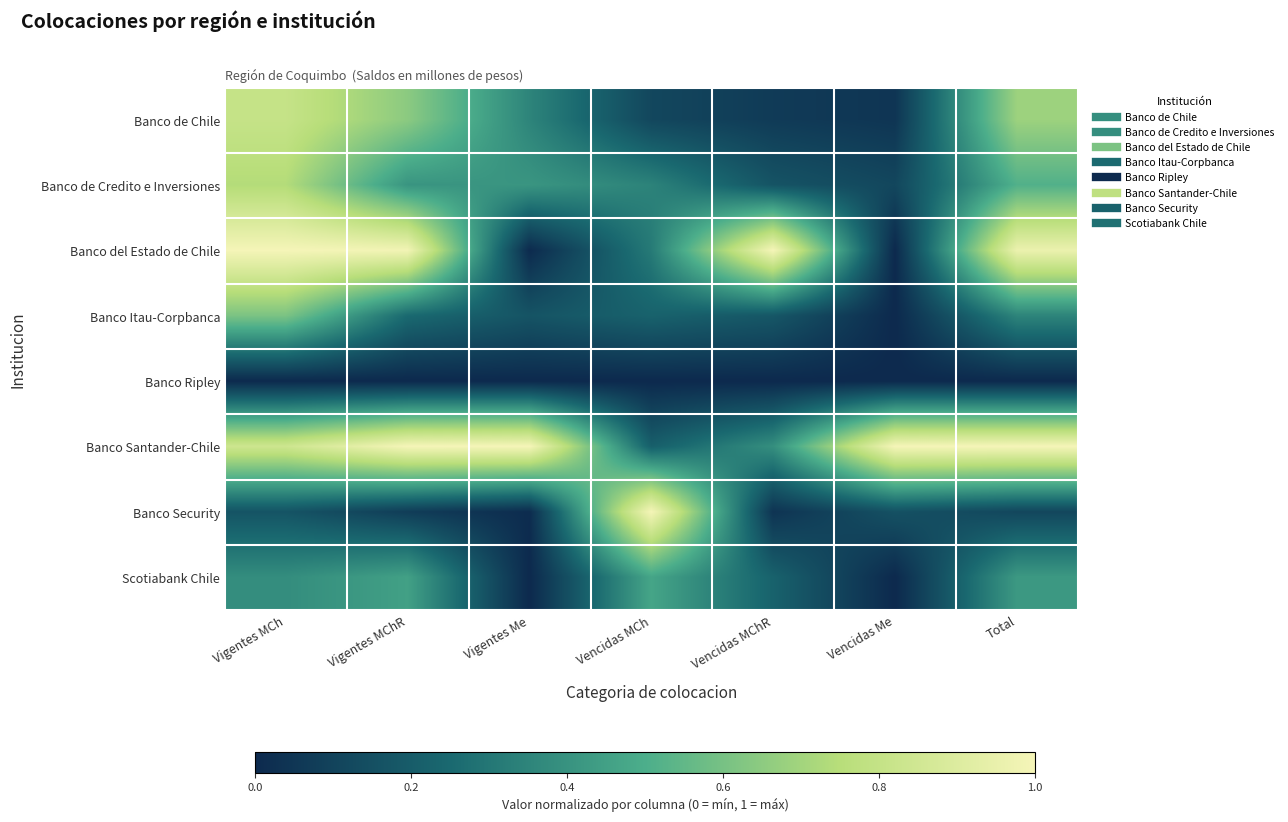

Which category has the highest value across all series?

Vigentes MCh